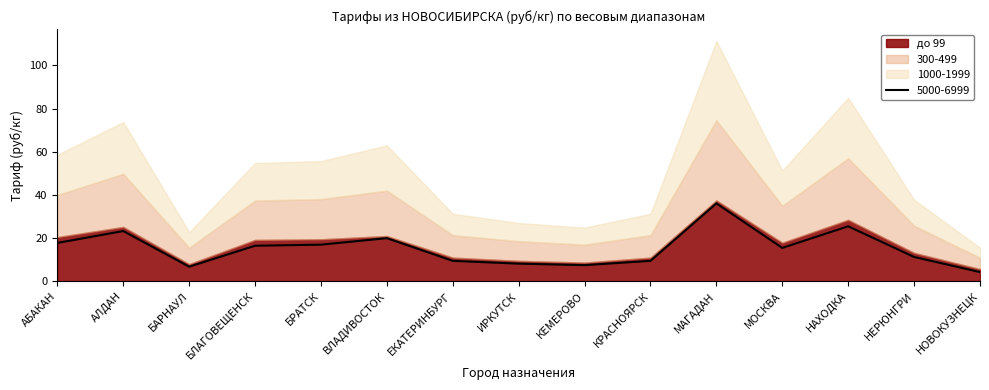

Which has a higher value, АЛДАН or ЕКАТЕРИНБУРГ?

АЛДАН